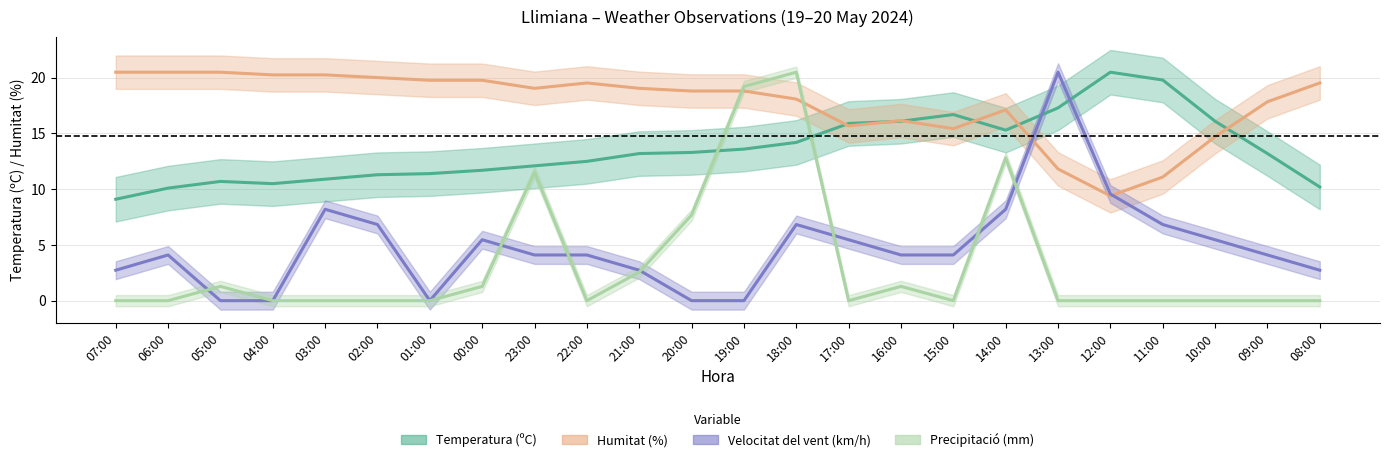

At which category does Humitat (%) reach its first local peak?

22:00